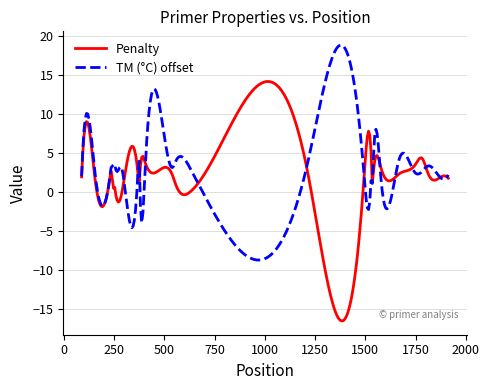

What is the greatest value displayed?

18.9